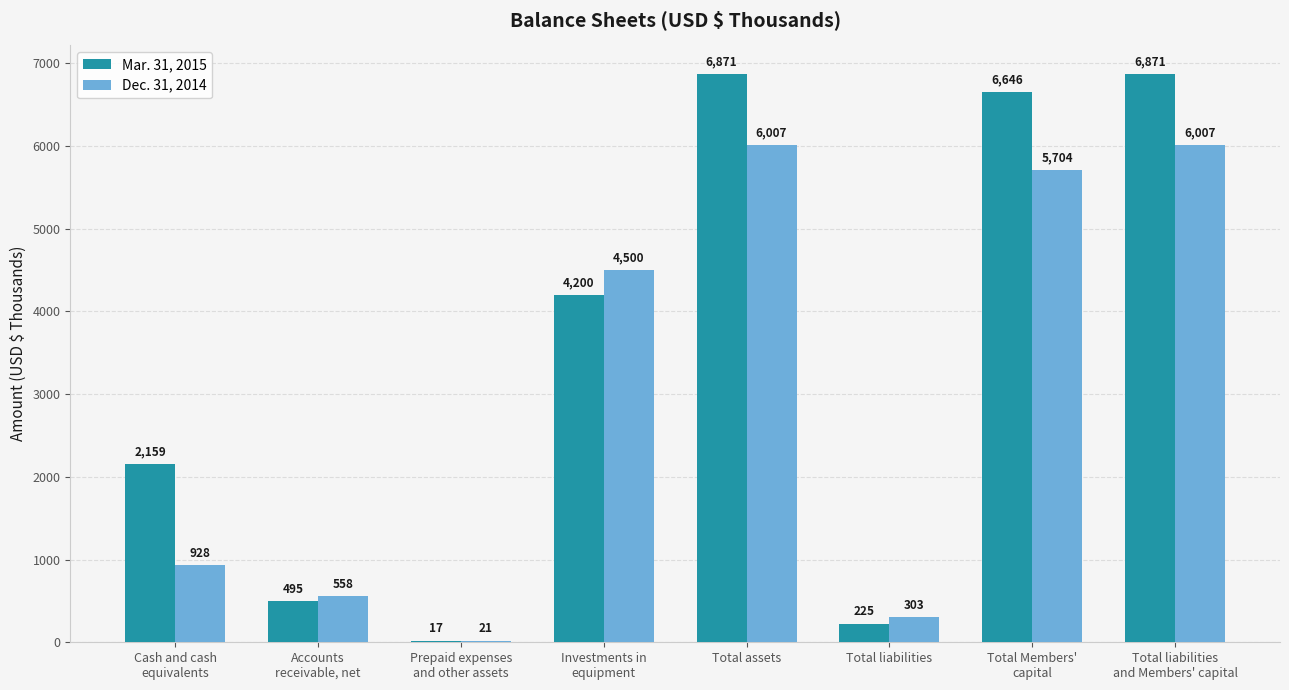

The value of Mar. 31, 2015 at Total liabilities is 225. True or false?

True